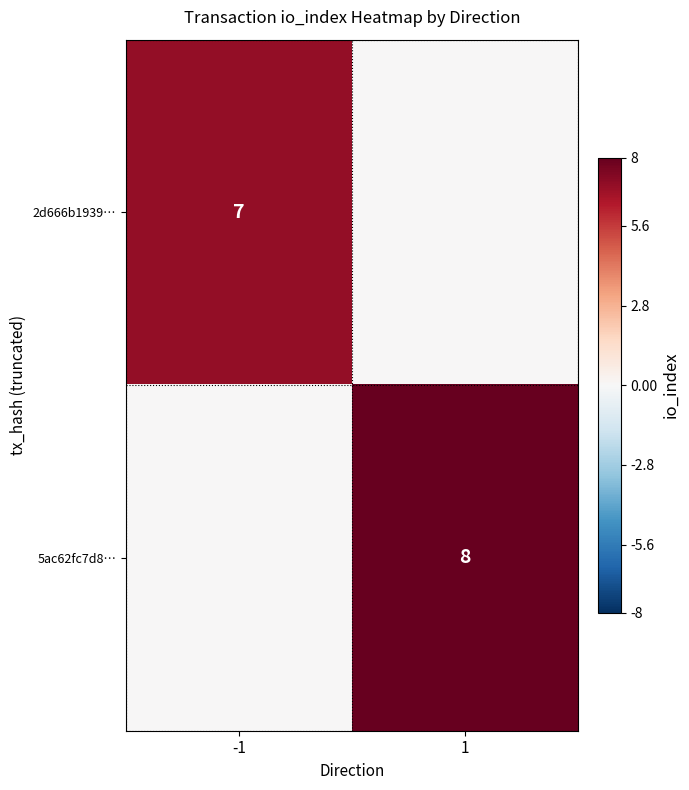

Is it true that 2d666b1939… equals 10 at -1?

False